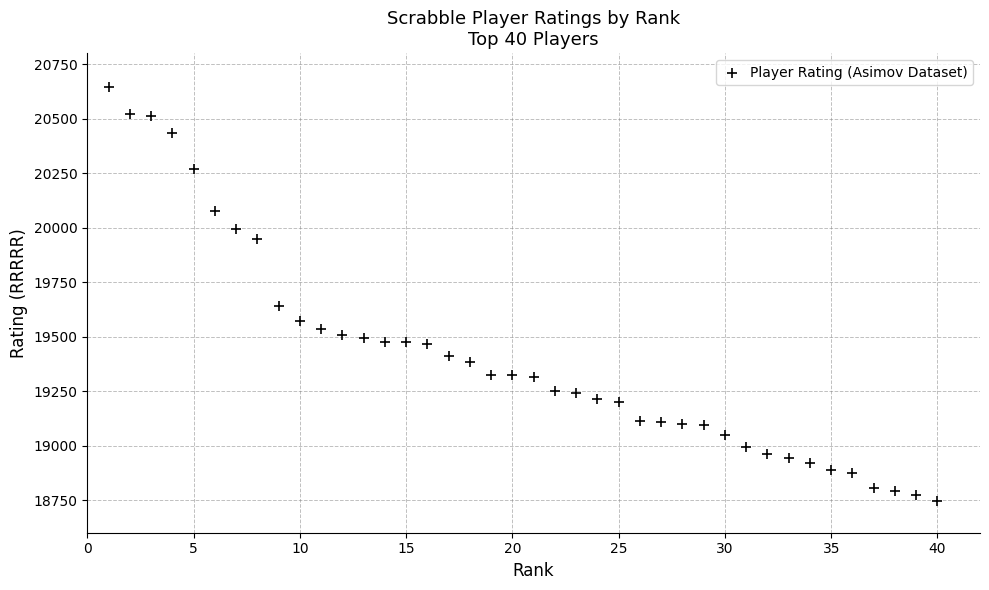

What is the range of Y values (max minus min)?

1901